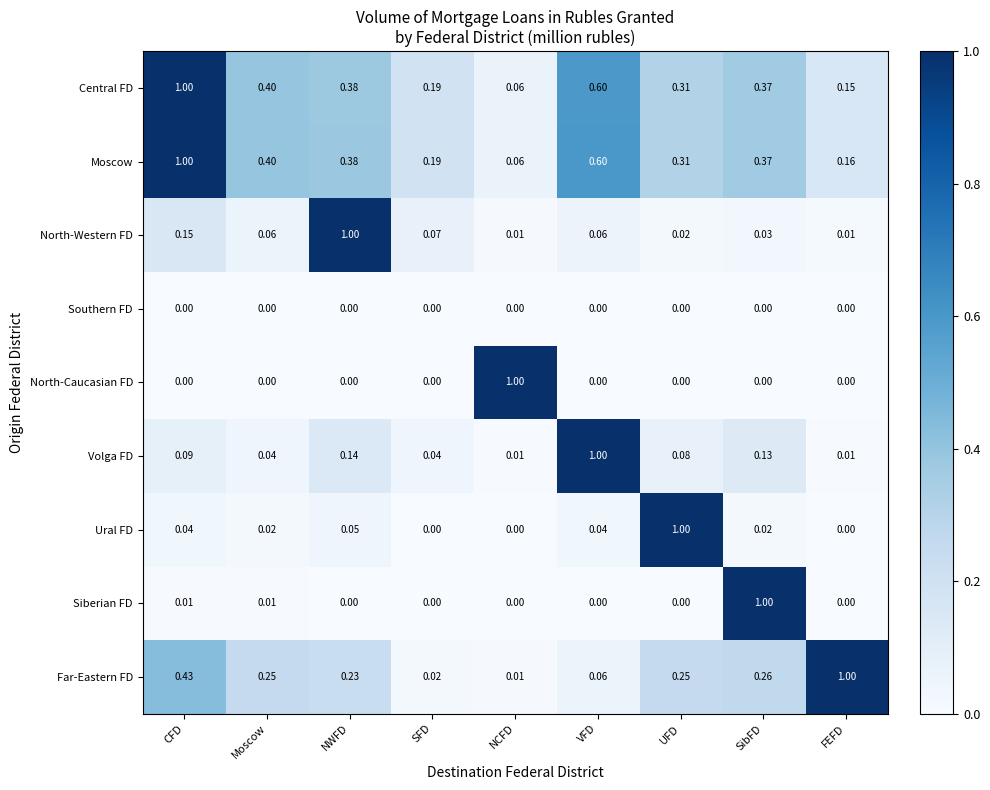

Which category has the highest value in the Volga FD series?

VFD